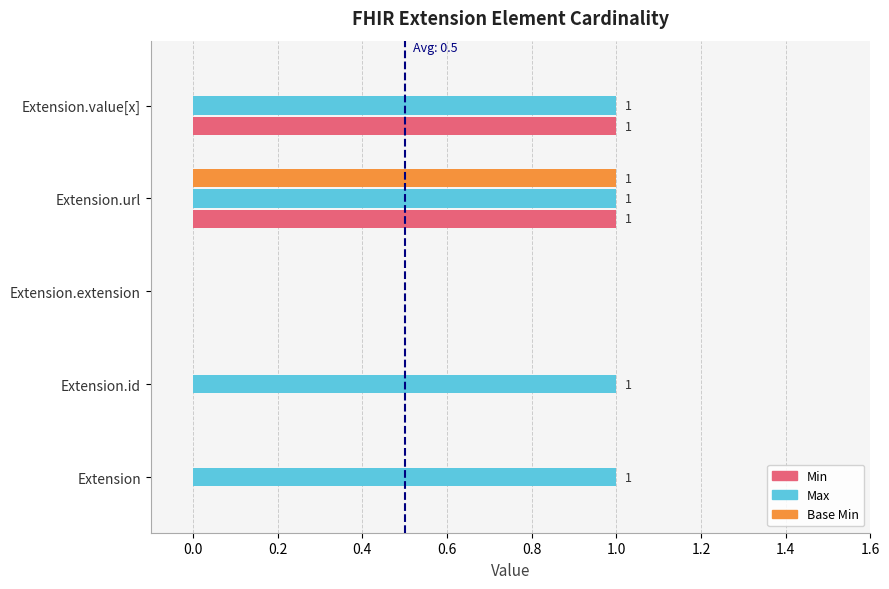

What is the average value of the Max series?

1